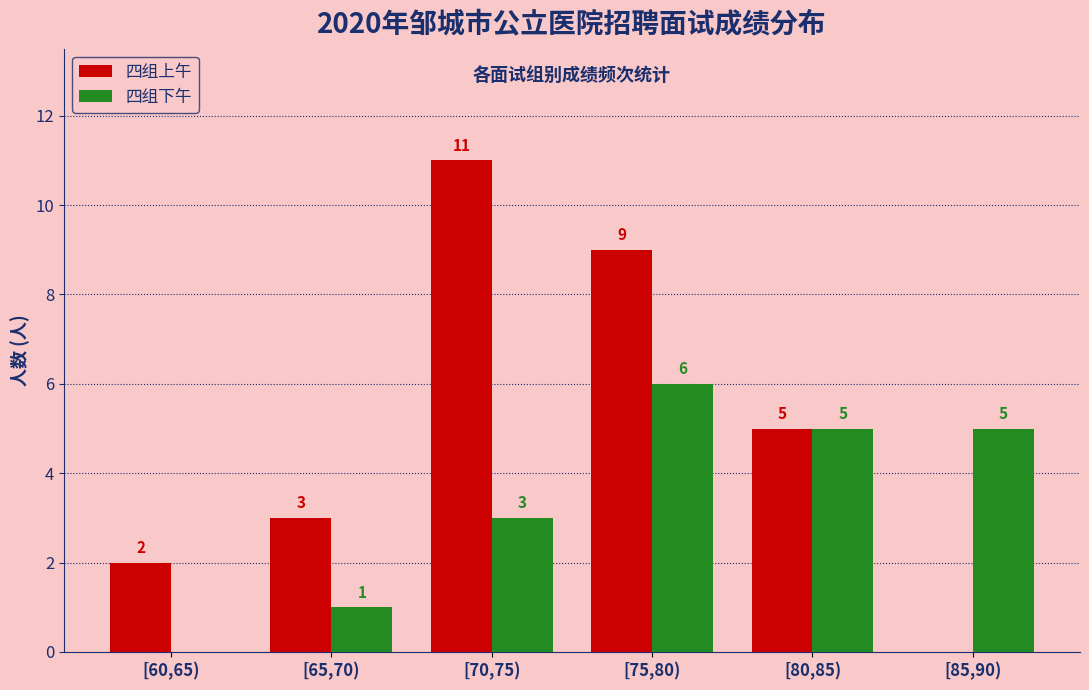

The 四组下午 series shows 9 at [75,80). True or false?

False